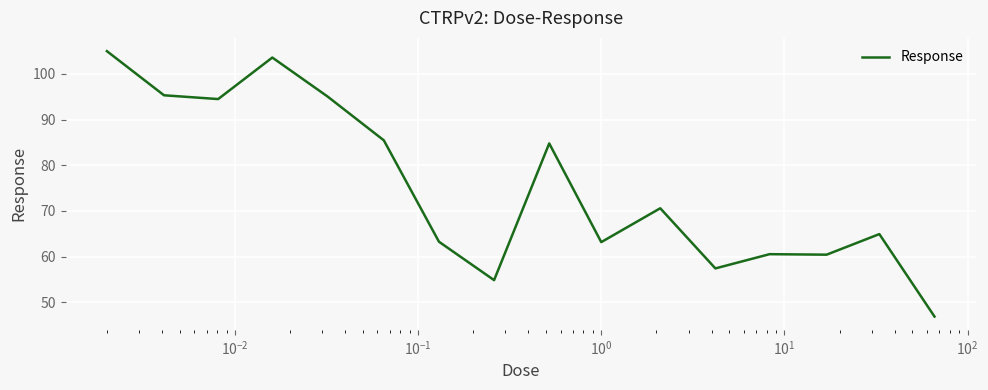

What is the maximum value shown in the chart?

105.0